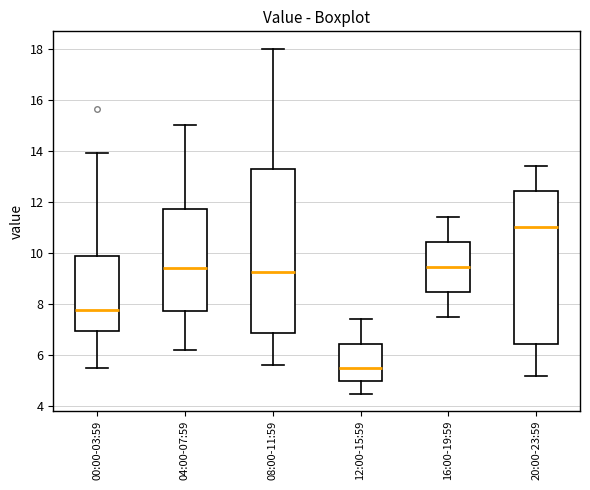

Where does the lower whisker of the box for 04:00-07:59 end on the y-axis? The values are not printed on the chart, so give them approximately, as read against the axis.

6.2